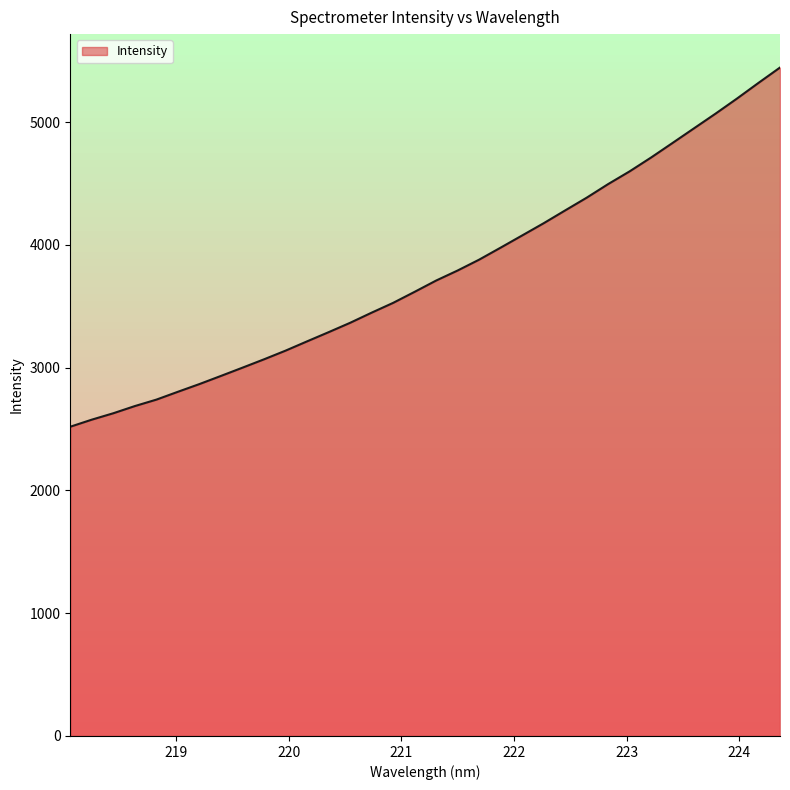

What is the difference between the second highest and second lowest values?

2743.2